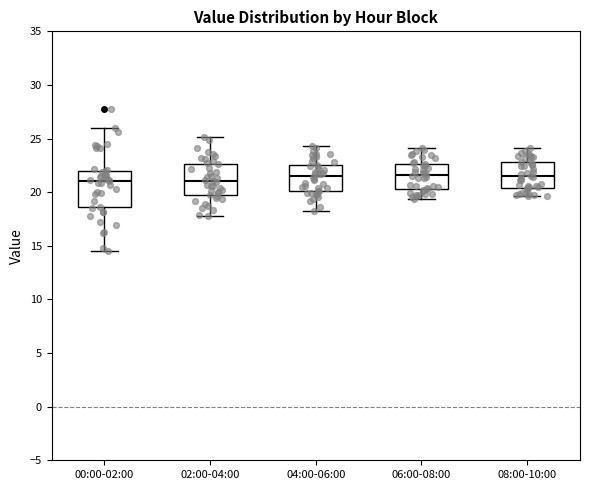

Where is the lower edge of the box for 06:00-08:00 on the y-axis? The values are not printed on the chart, so give them approximately, as read against the axis.

20.5